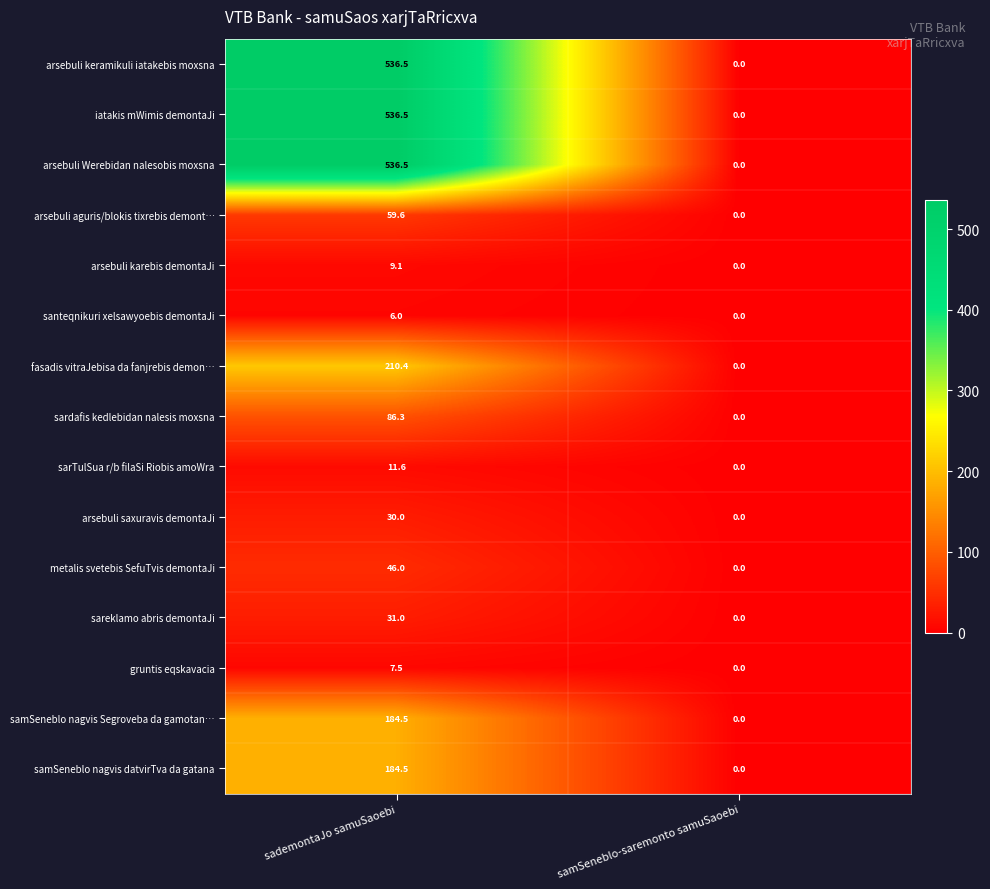

What is the difference between the metalis svetebis SefuTvis demontaJi values at samSeneblo-saremonto samuSaoebi and sademontaJo samuSaoebi?

46.0